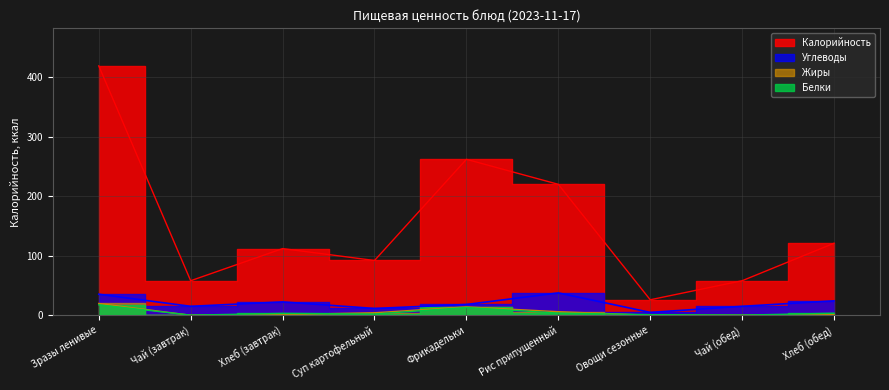

What is the average value of the Калорийность series?

152.0